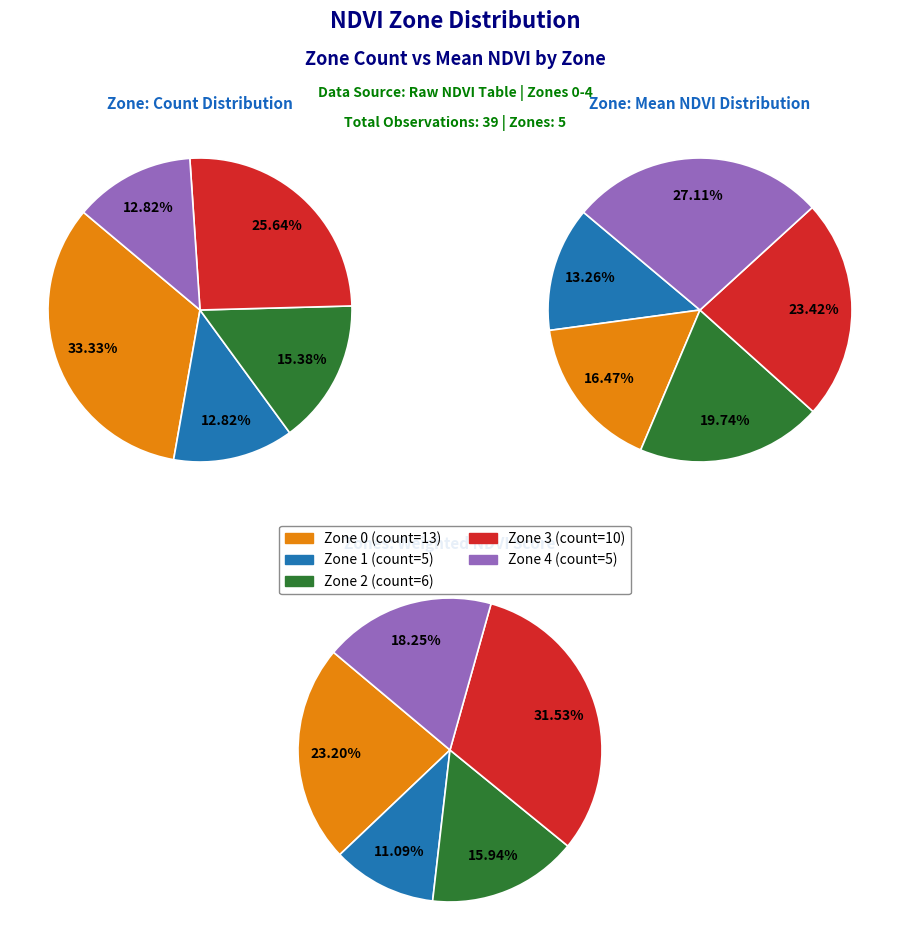

Is it true that Zone 0 is 33% of the pie?

True